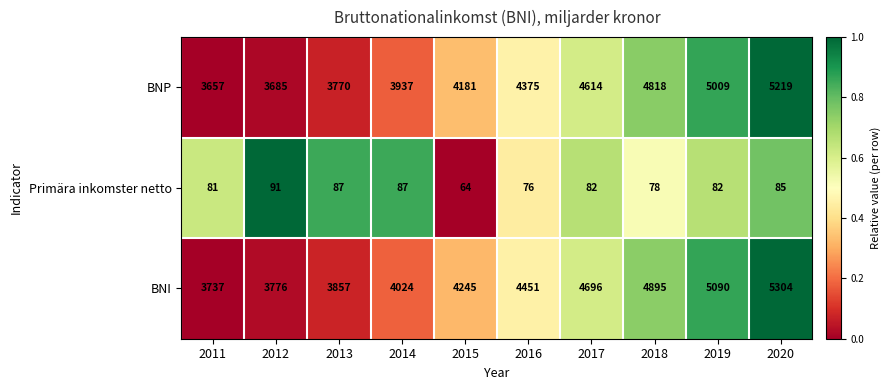

What is the minimum value shown in the chart?

64